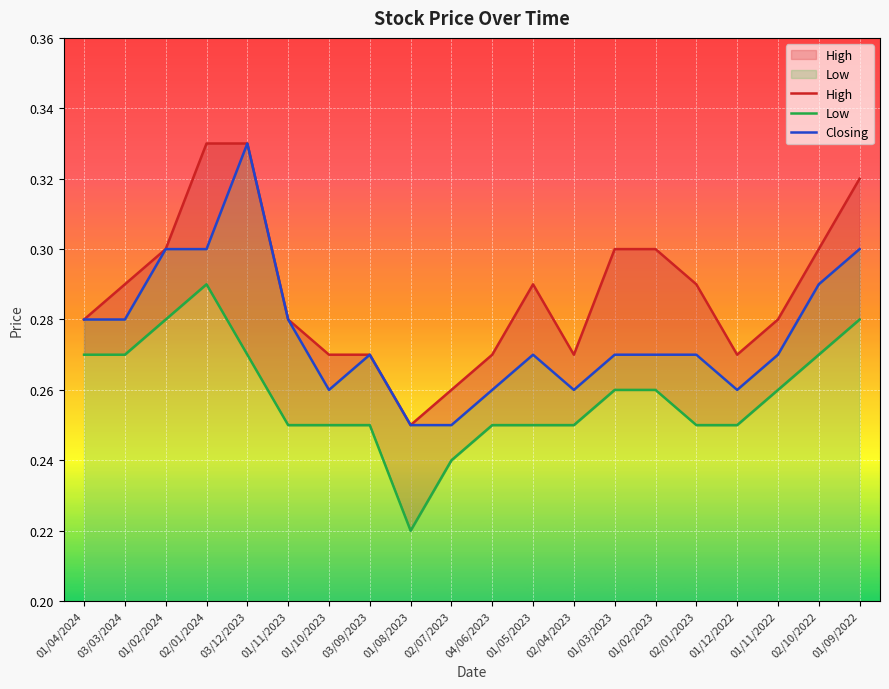

What value does the Closing series have at 01/11/2022?

0.3